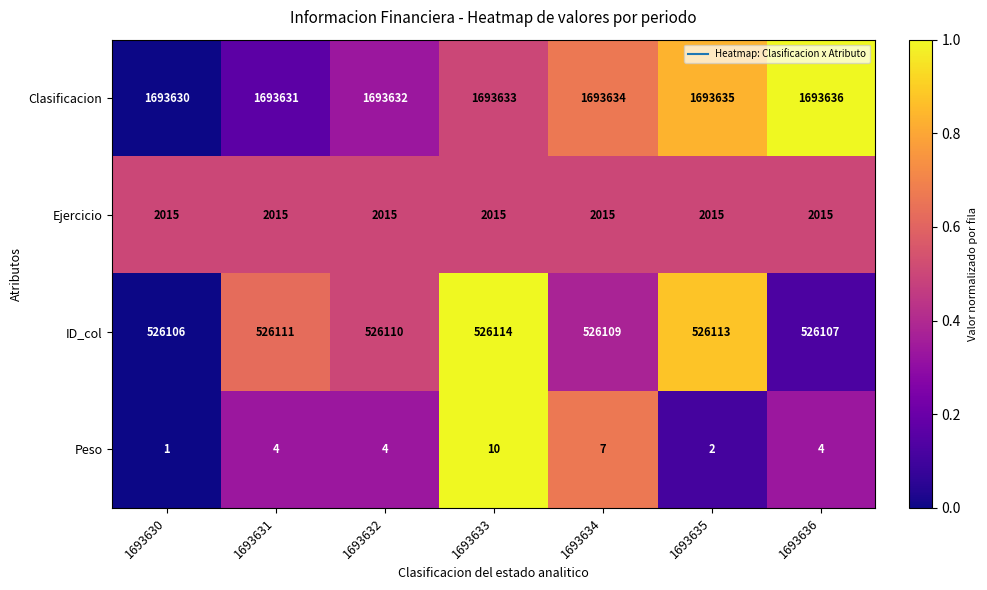

Which series has the largest total across all categories?

Clasificacion